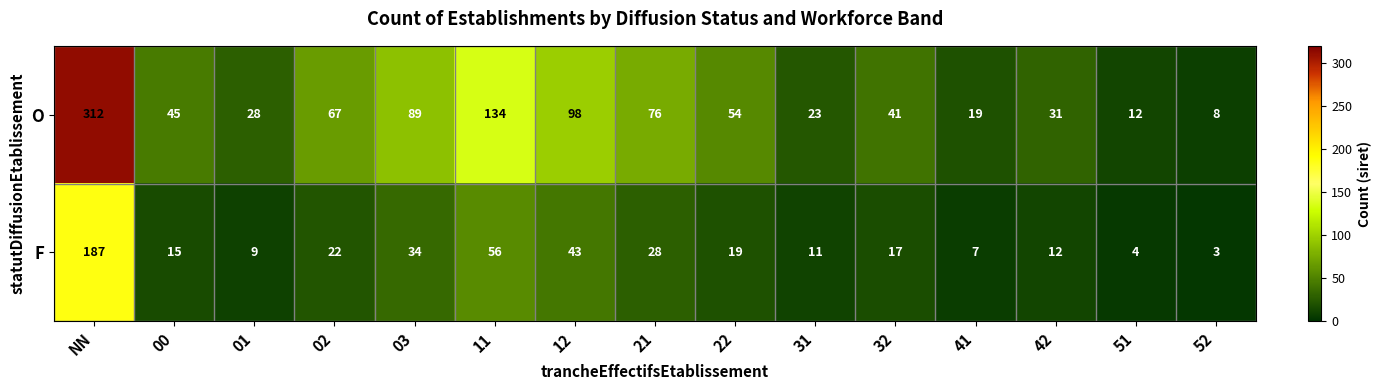

Read the O value at 31.

23